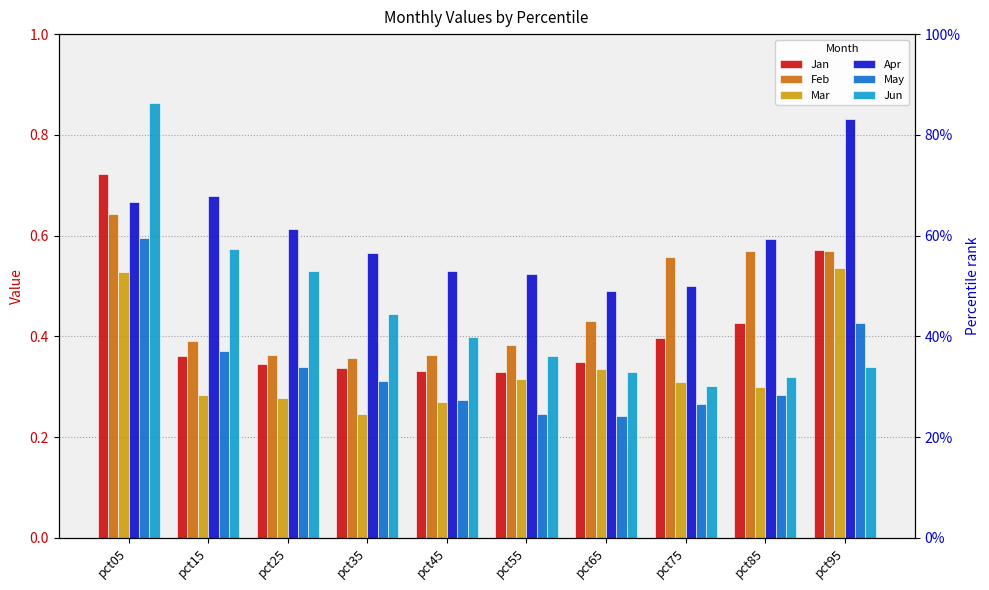

Count the number of categories in the chart.

10